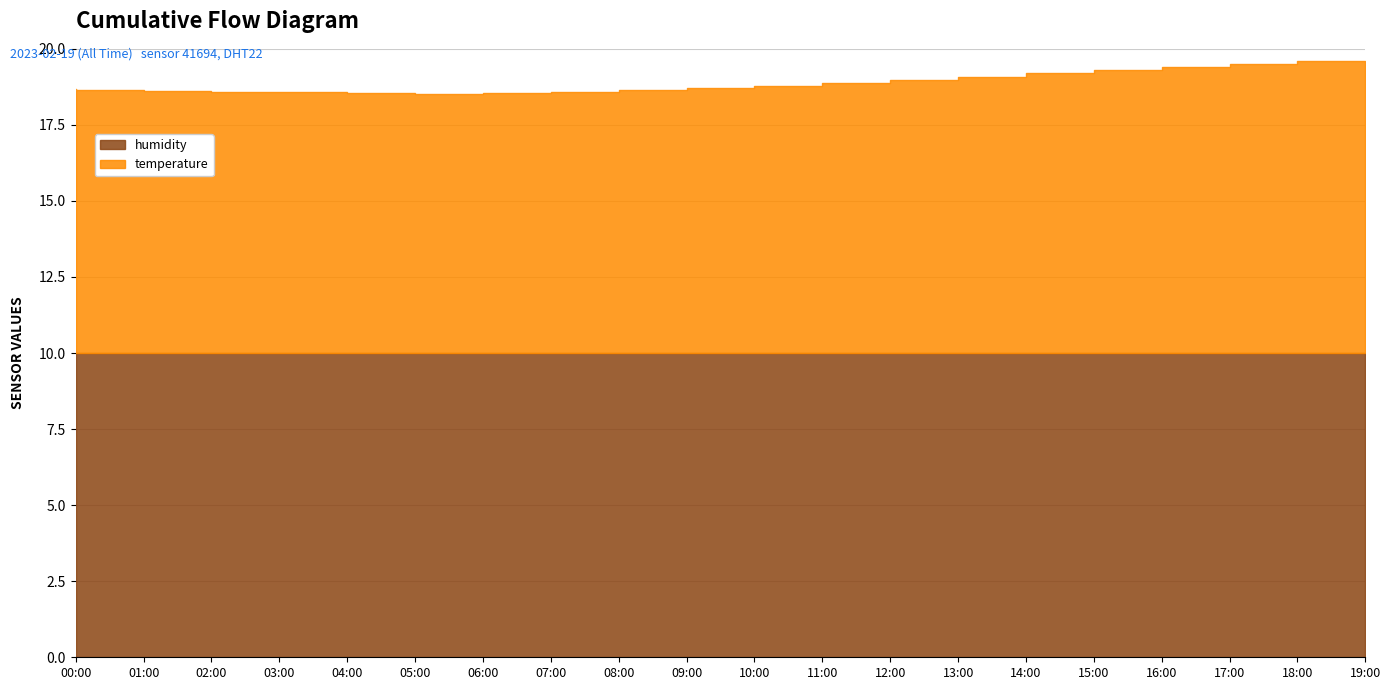

The value of temperature at 00:00 is 5.2. True or false?

False